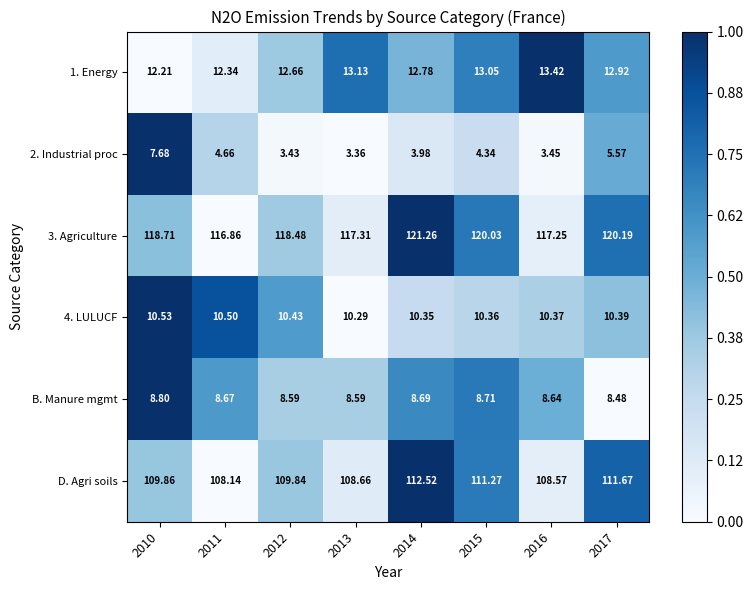

Between 2011 and 2015, which series saw the biggest shift?

3. Agriculture